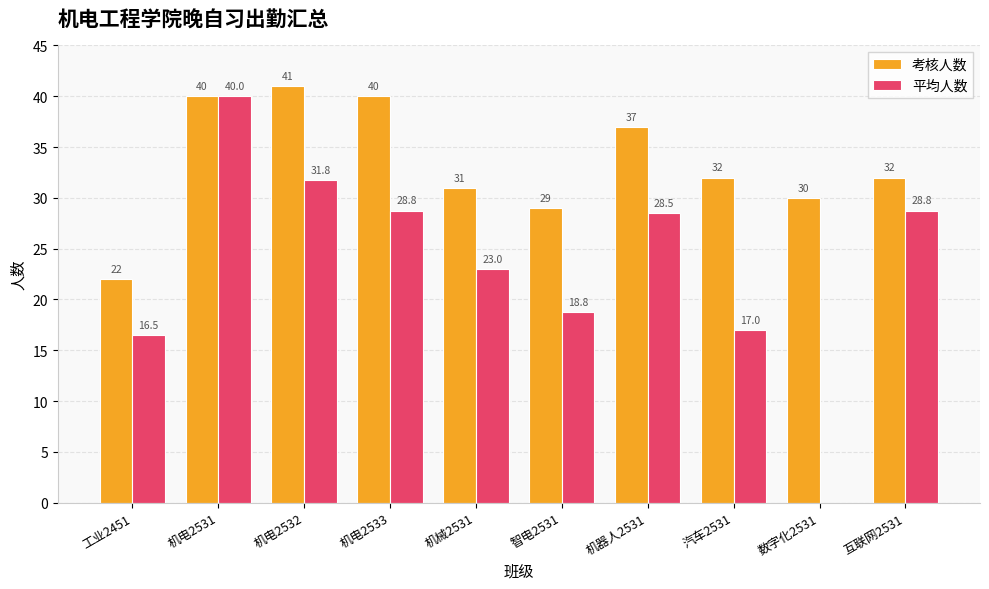

Count the number of data series in this chart.

2